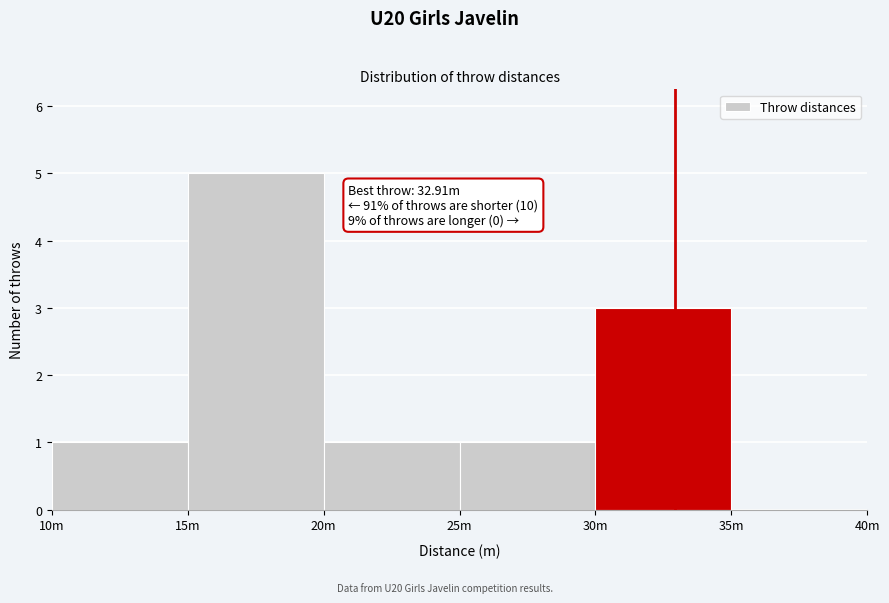

Reading right to left, list all the values displayed in this chart.

35m=0	30m=3	25m=1	20m=1	15m=5	10m=1